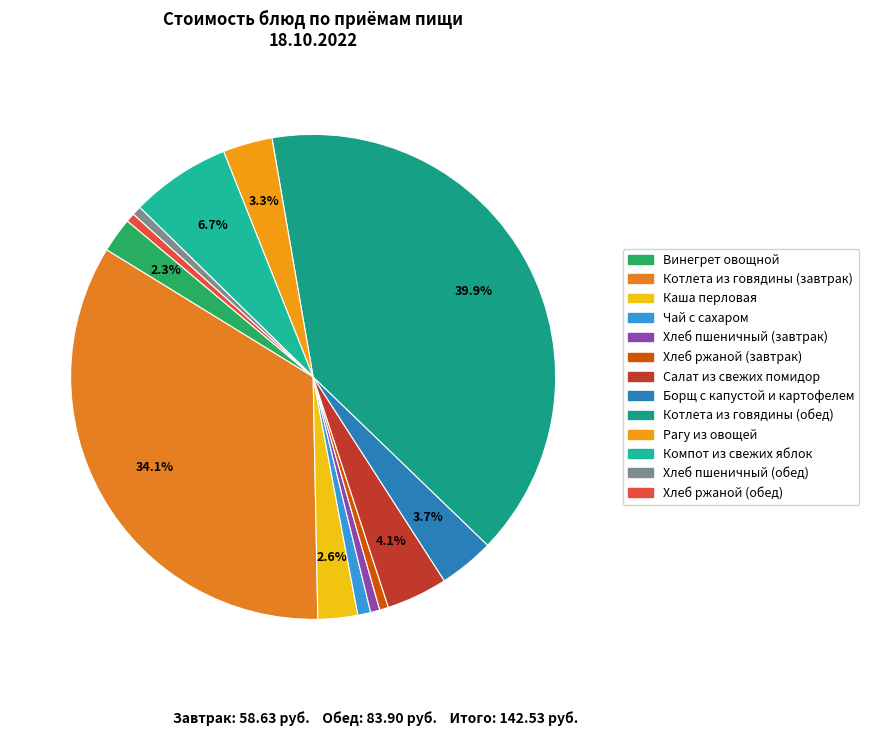

What is the largest slice in the pie chart?

Котлета из говядины (обед)